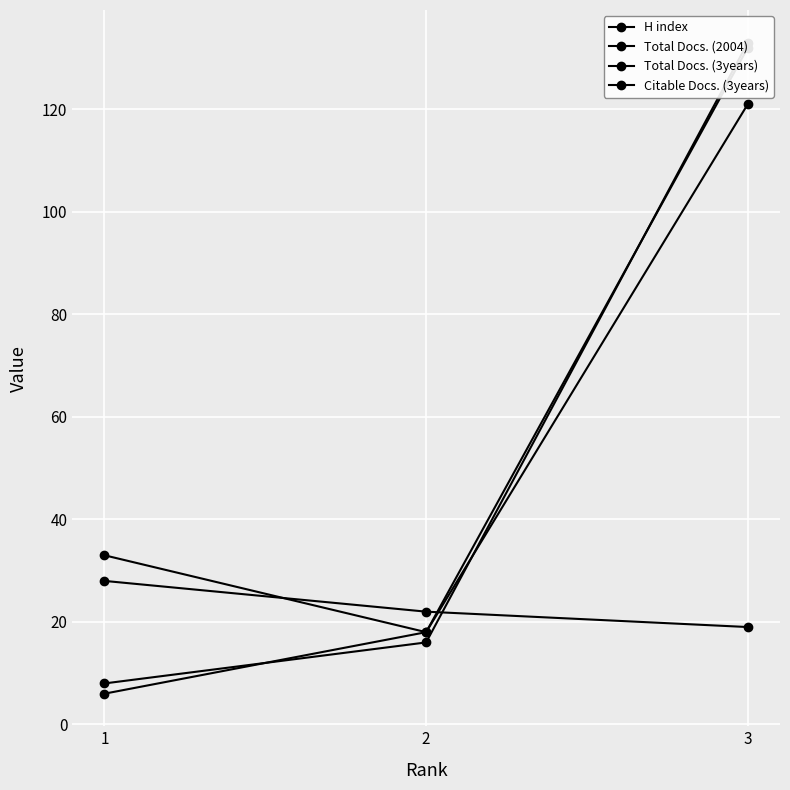

Is the value of Total Docs. (3years) at 1 greater than the value of Citable Docs. (3years) at 2?

Yes